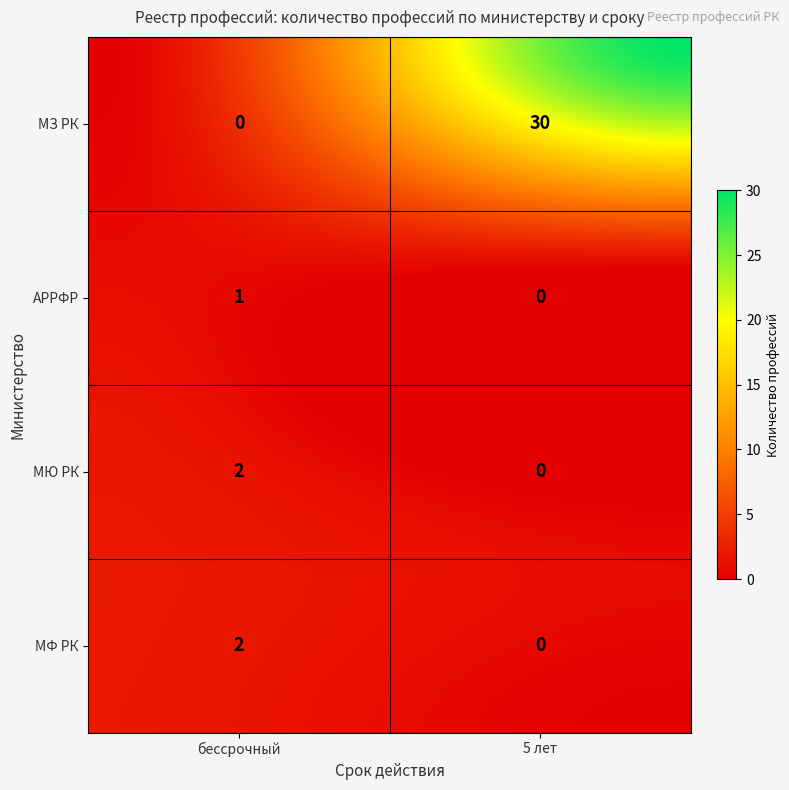

True or false: 5 has a value of 12 at 25.

False